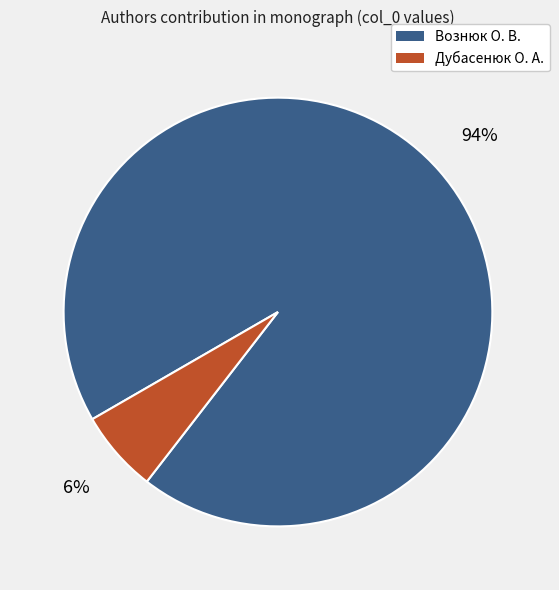

To the nearest percent, what is the combined percentage of Дубасенюк О. А. and Вознюк О. В.?

100%